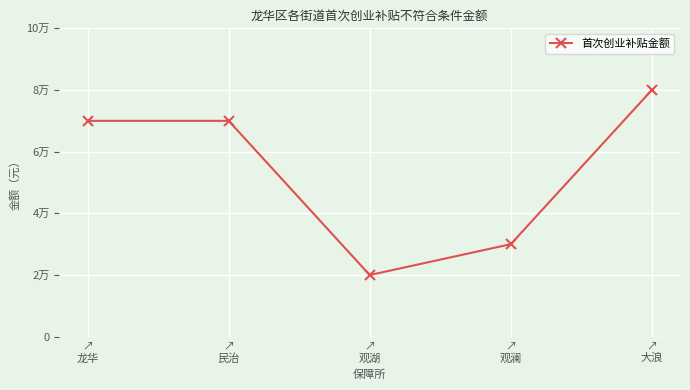

Reading left to right, extract all data points from this chart.

↗
龙华=70000	↗
民治=70000	↗
观湖=20000	↗
观澜=30000	↗
大浪=80000